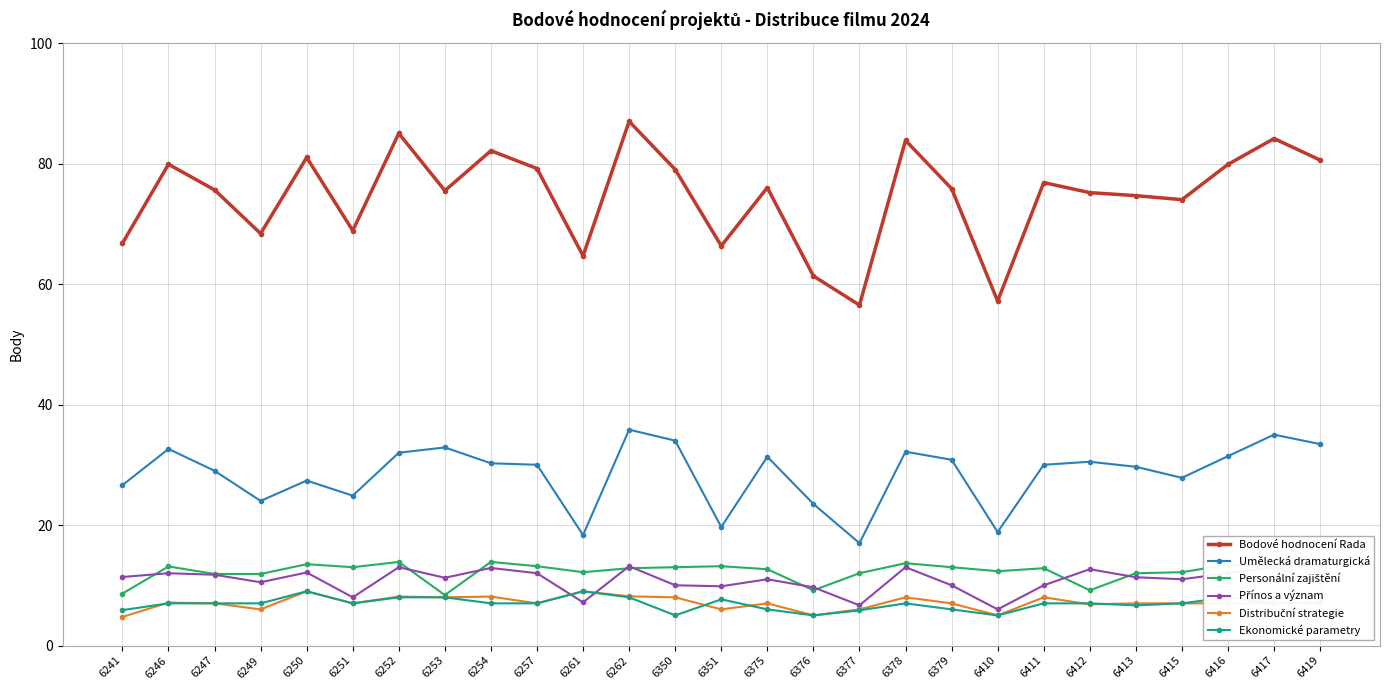

Which category has the highest value in the Bodové hodnocení Rada series?

6262